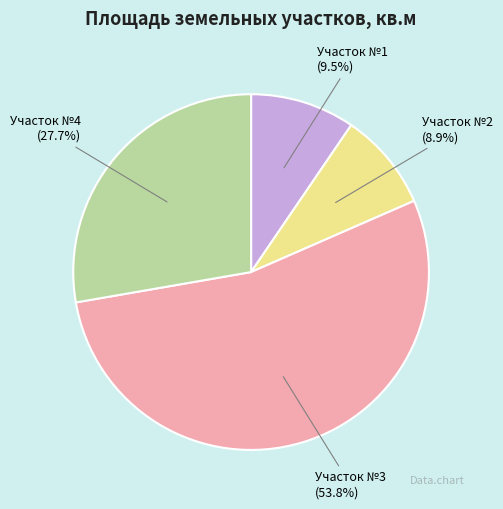

Which slice is the smallest?

Участок №2